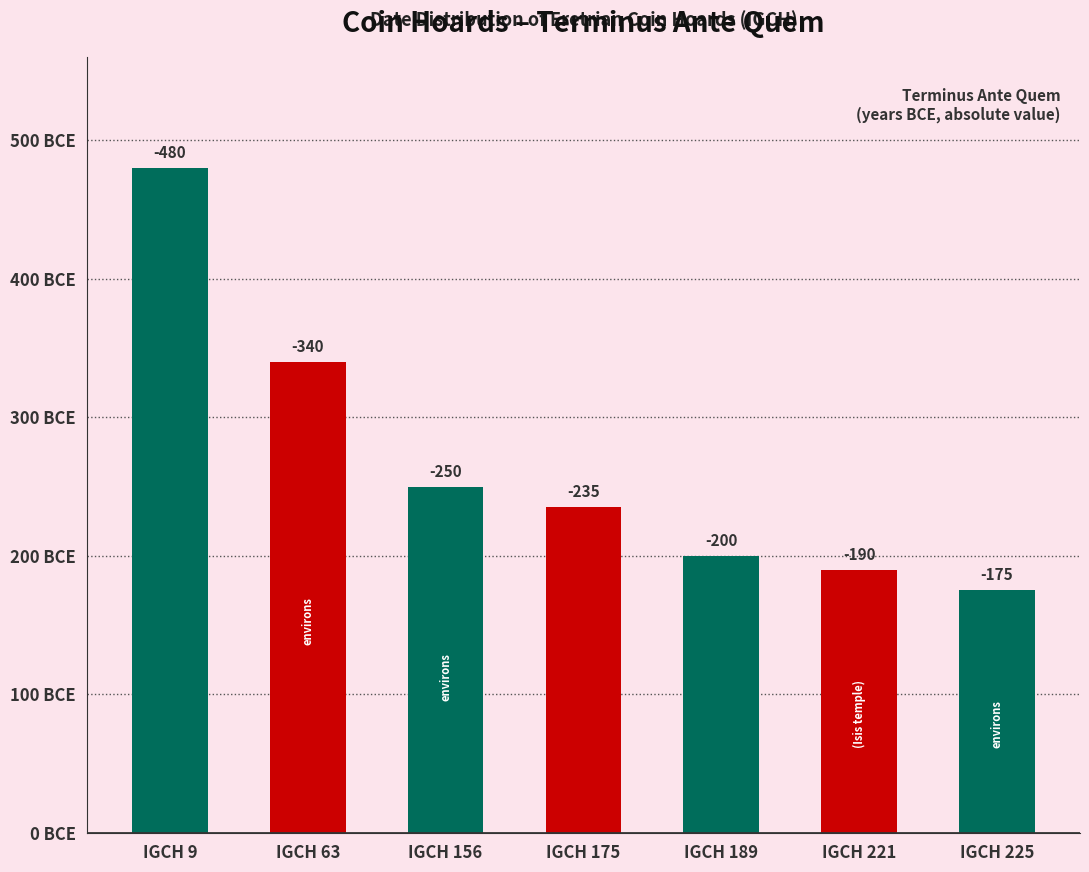

How many categories are shown in the chart?

7